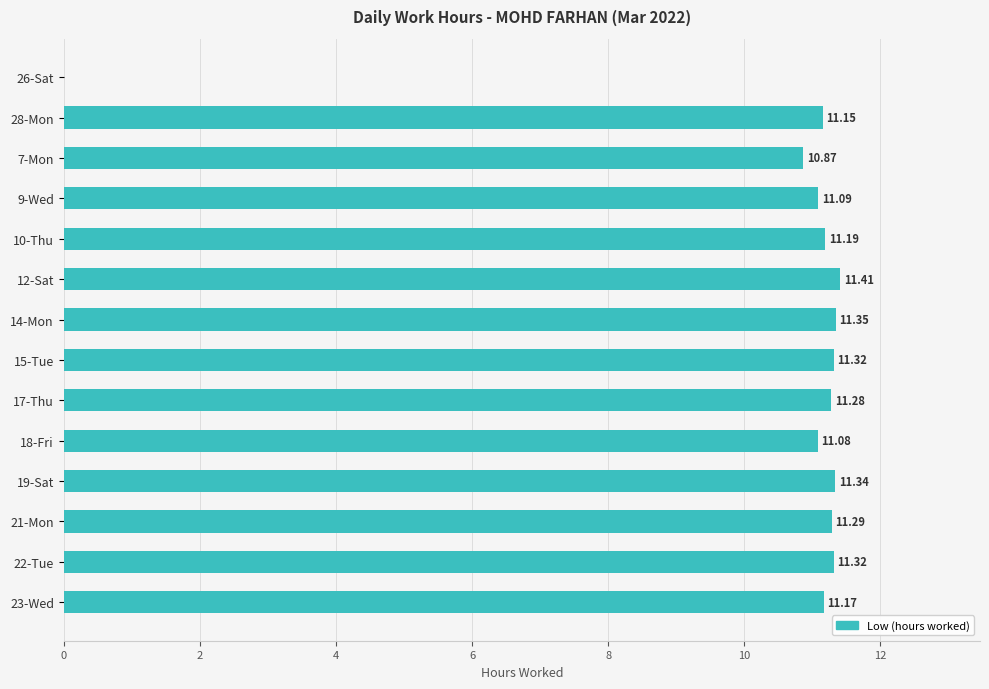

How many data points does each series have?

14